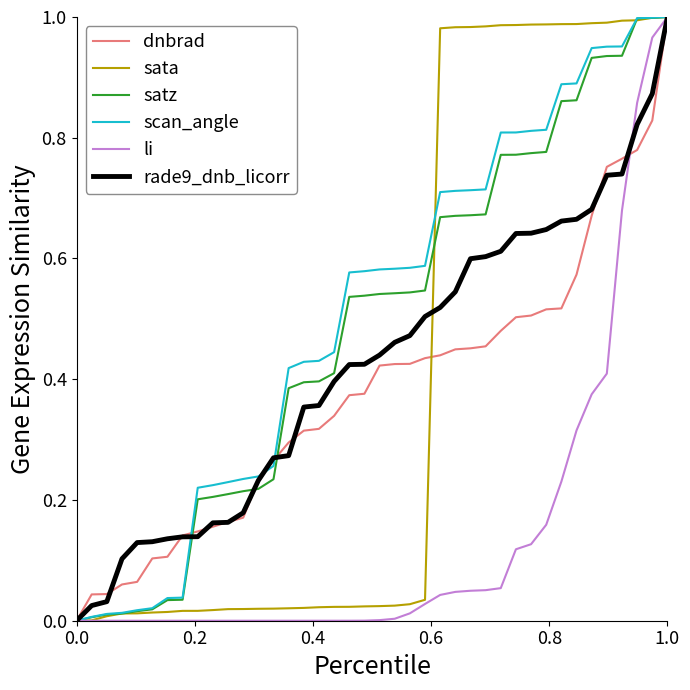

What are all the series names shown in the legend?

dnbrad, sata, satz, scan_angle, li, rade9_dnb_licorr